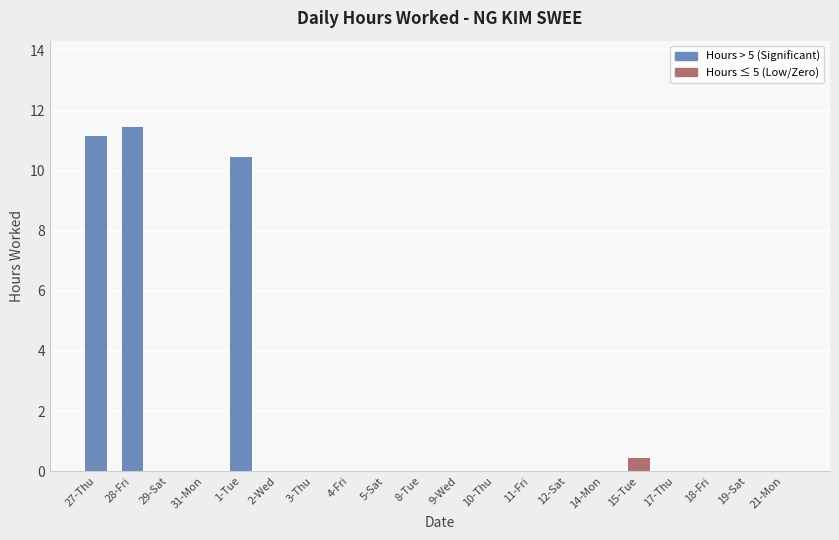

True or false: the data shows 7.0 at 5-Sat.

False